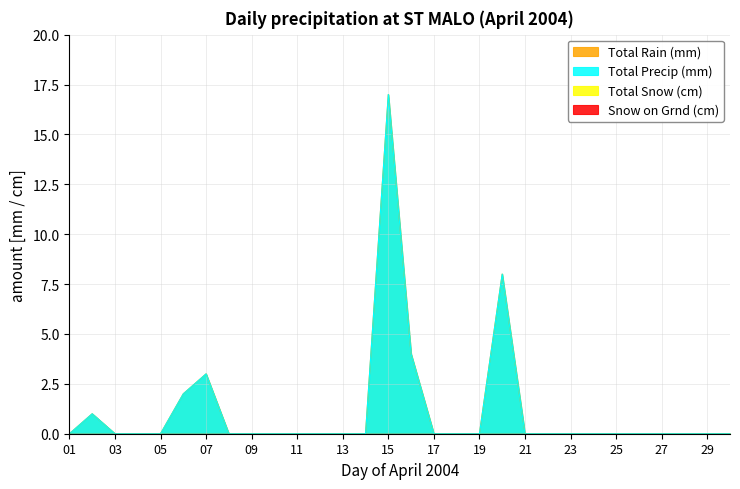

True or false: Total Rain (mm) and Total Precip (mm) cross at least once.

False